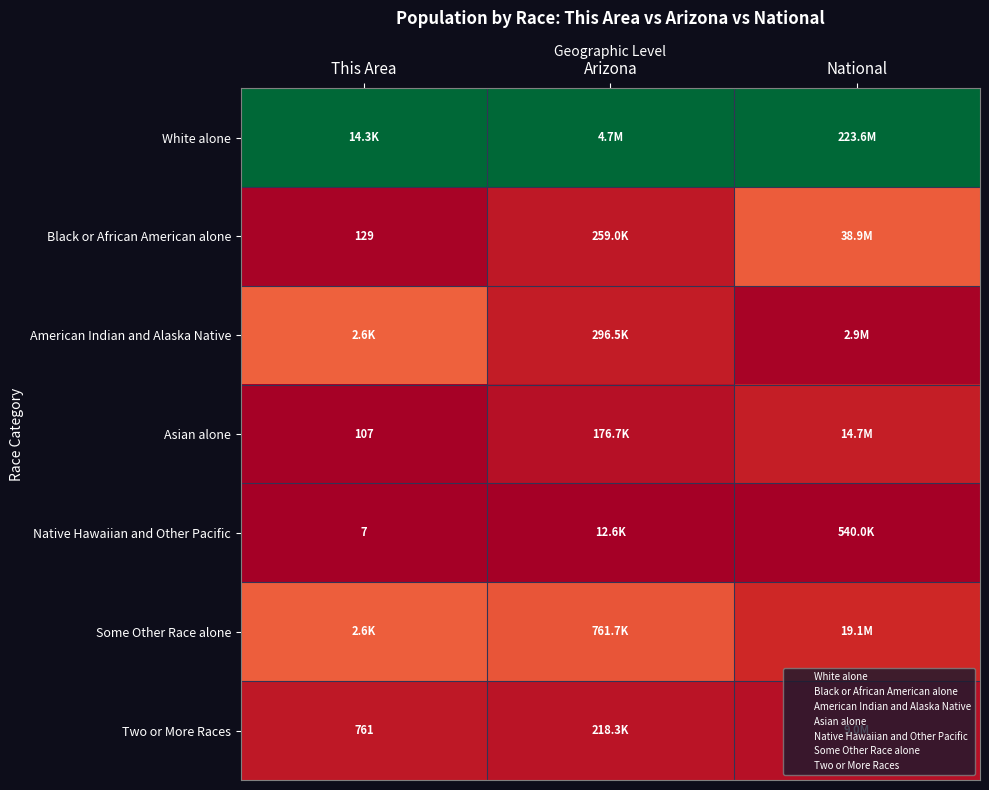

Count the number of data series in this chart.

7